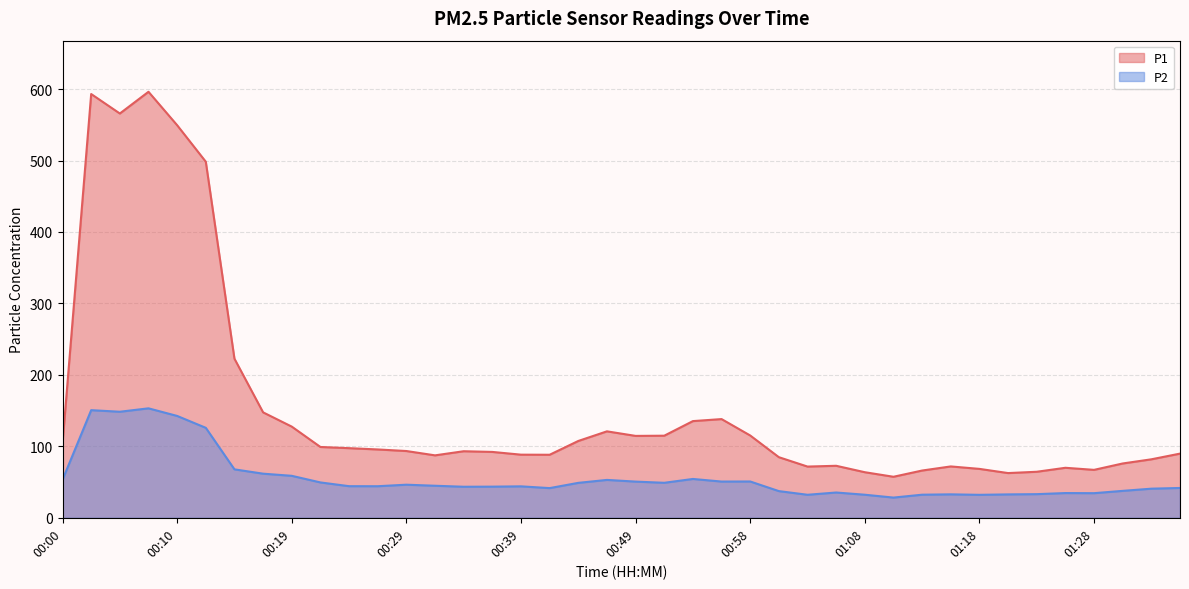

Read the P1 value at 00:12.

498.3